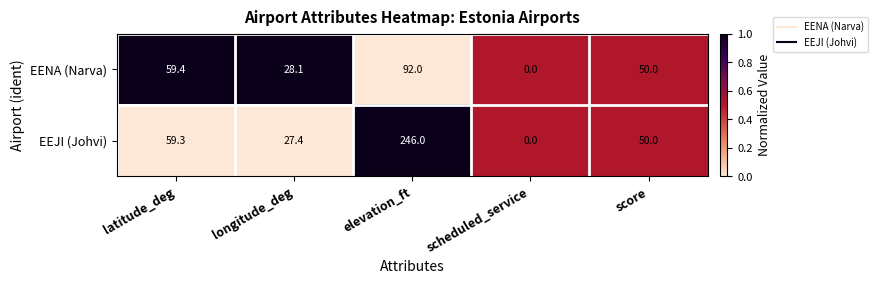

Rank the series at longitude_deg from highest to lowest value.

EENA (Narva), EEJI (Johvi)